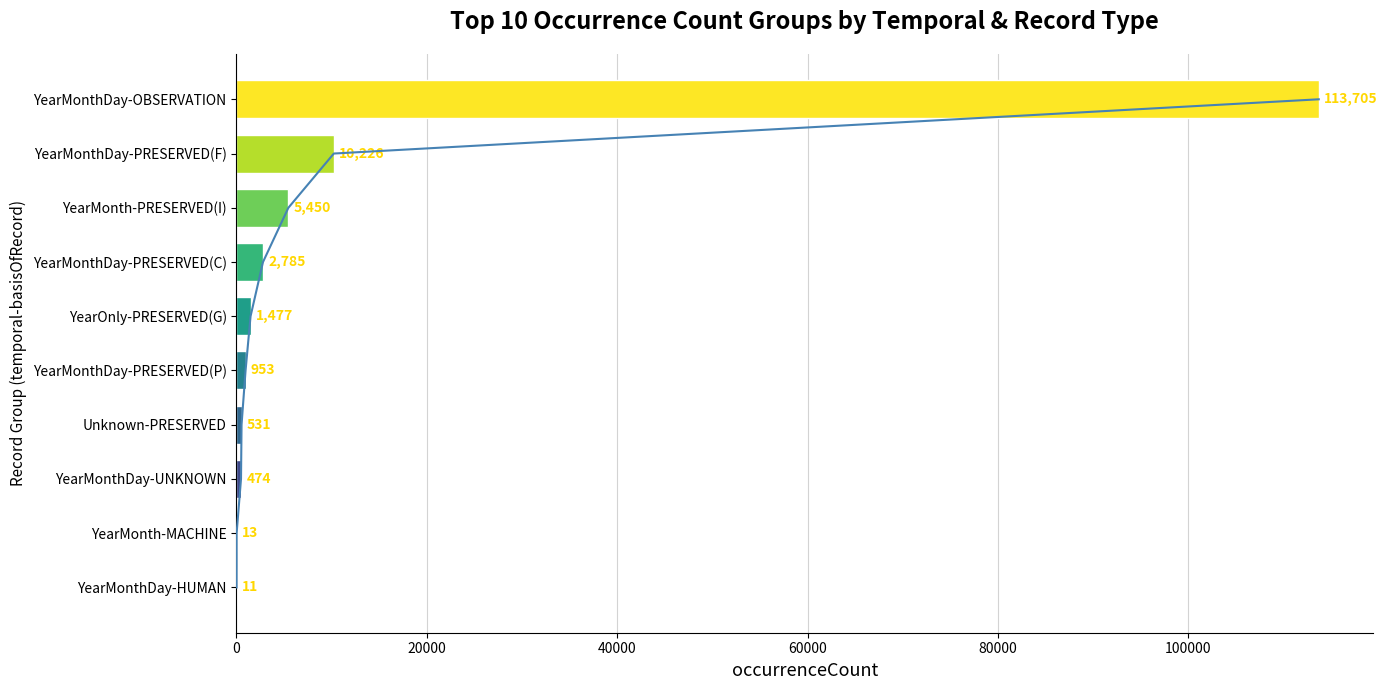

Between YearMonth-MACHINE and YearMonthDay-UNKNOWN, which is larger?

YearMonthDay-UNKNOWN